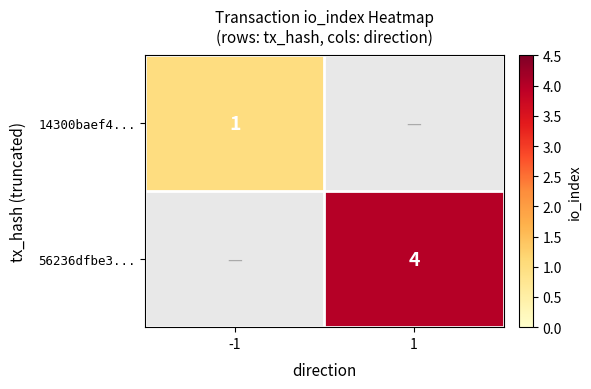

The 14300baef4... series shows 1 at -1. True or false?

True